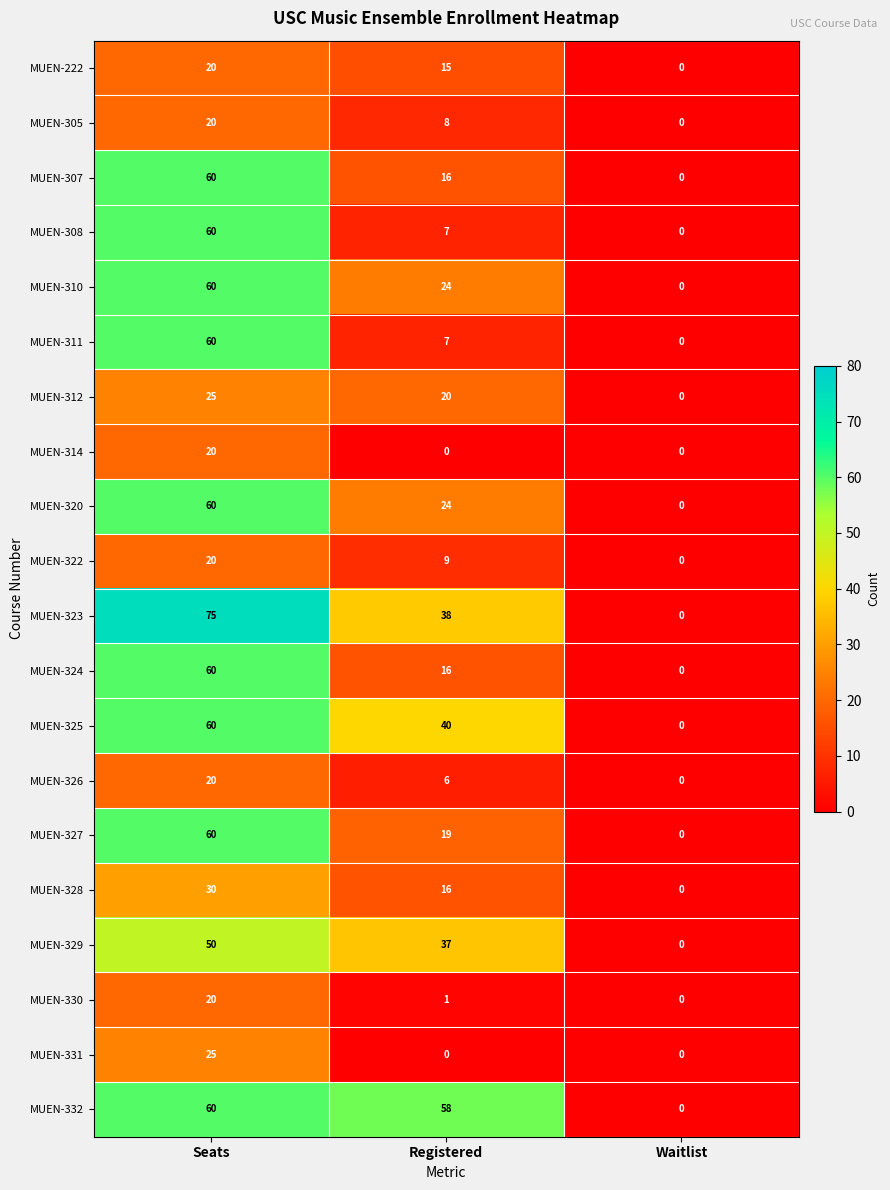

True or false: MUEN-327 has a value of 0 at Waitlist.

True